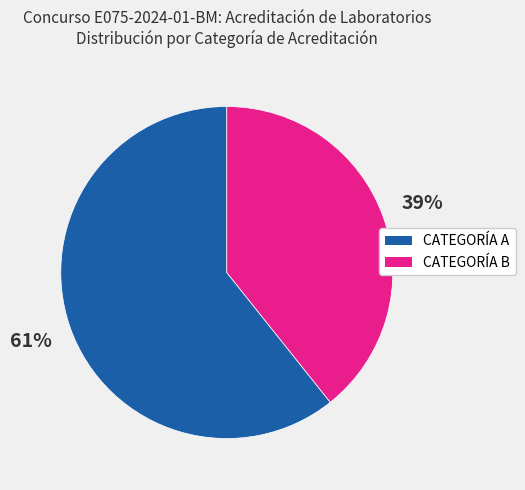

The CATEGORÍA B slice represents 27% of the pie. True or false?

False